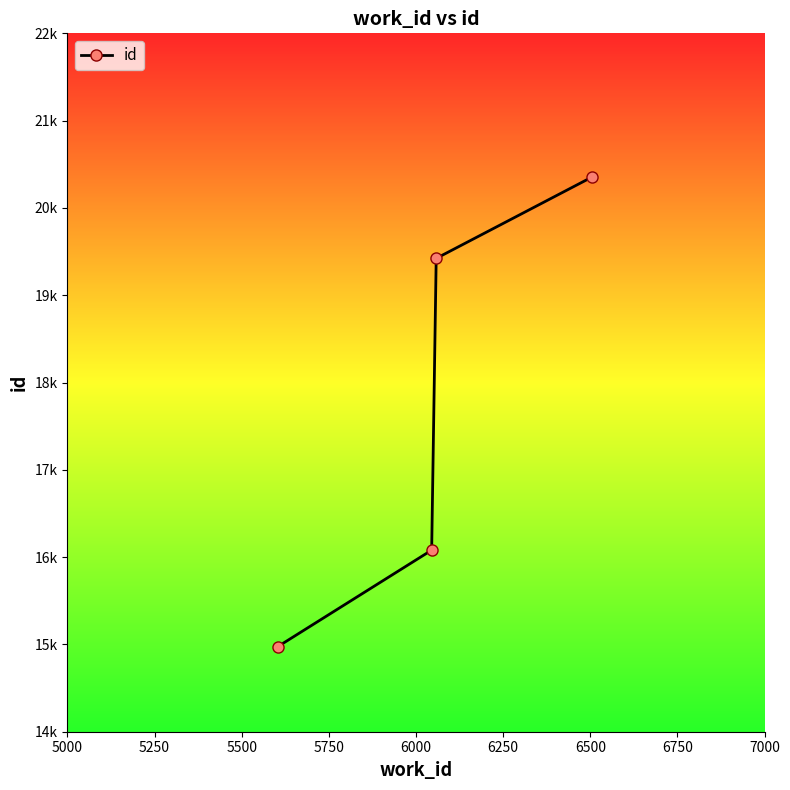

Is this an area chart (filled region under the line)?

No